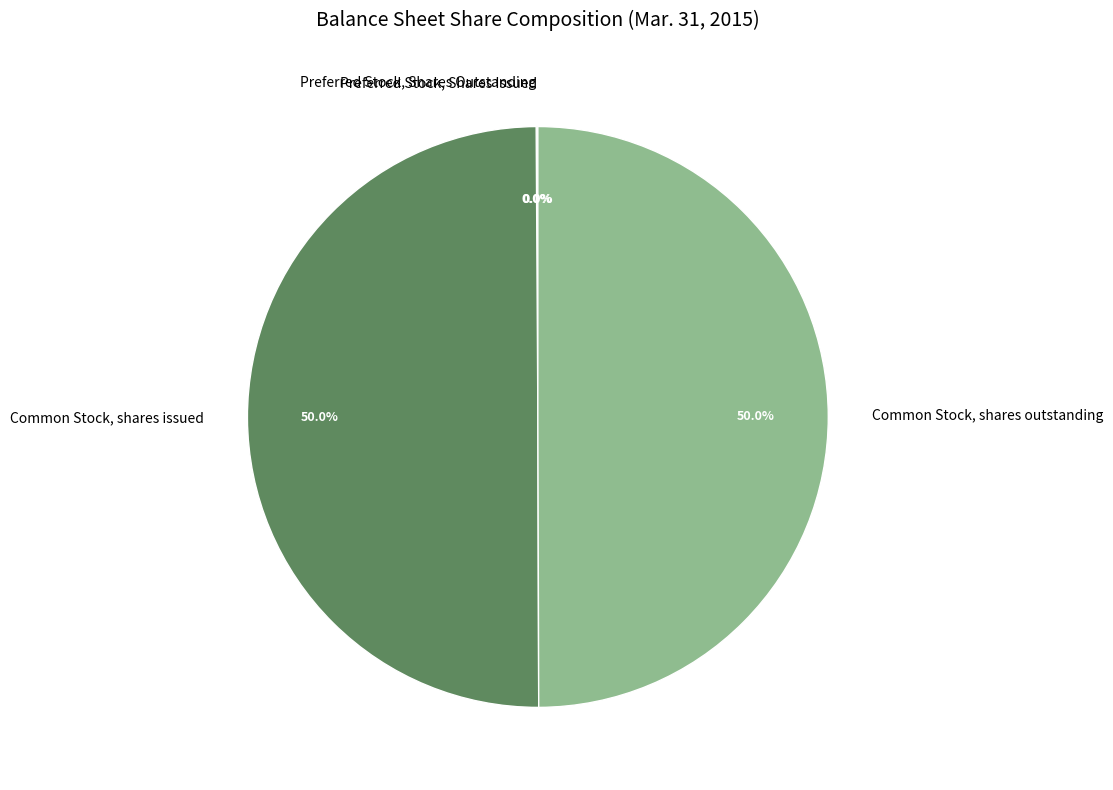

What portion of the pie excludes Common Stock, shares outstanding?

50.0%